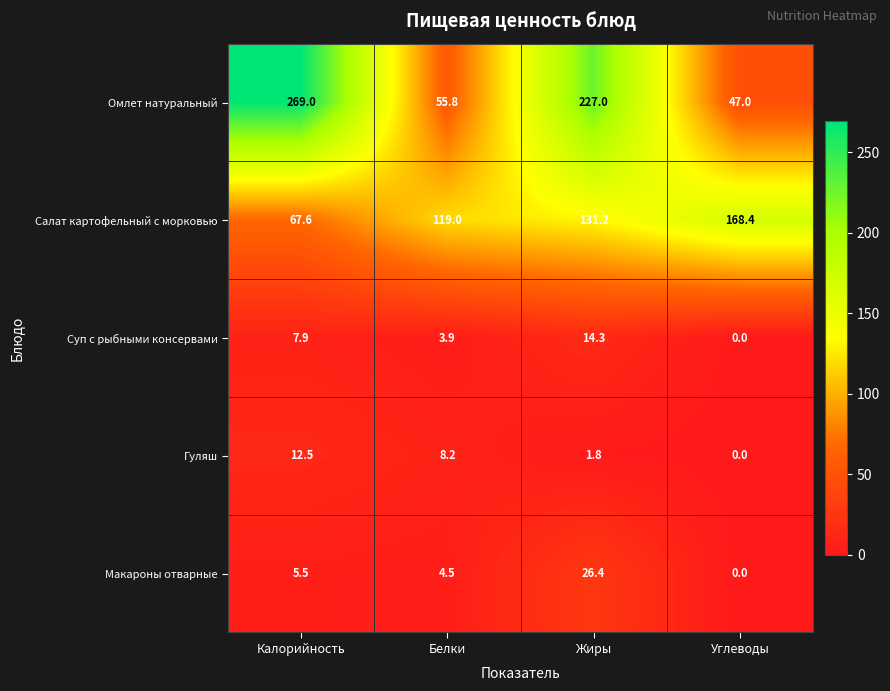

The Салат картофельный с морковью series shows 205.5 at Жиры. True or false?

False